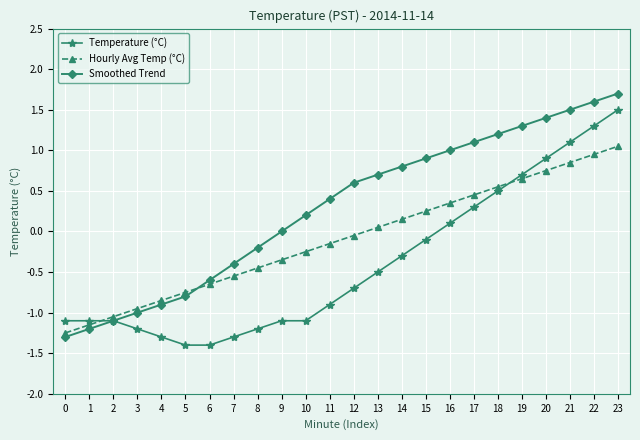

Read the Temperature (°C) value at 23.

1.5